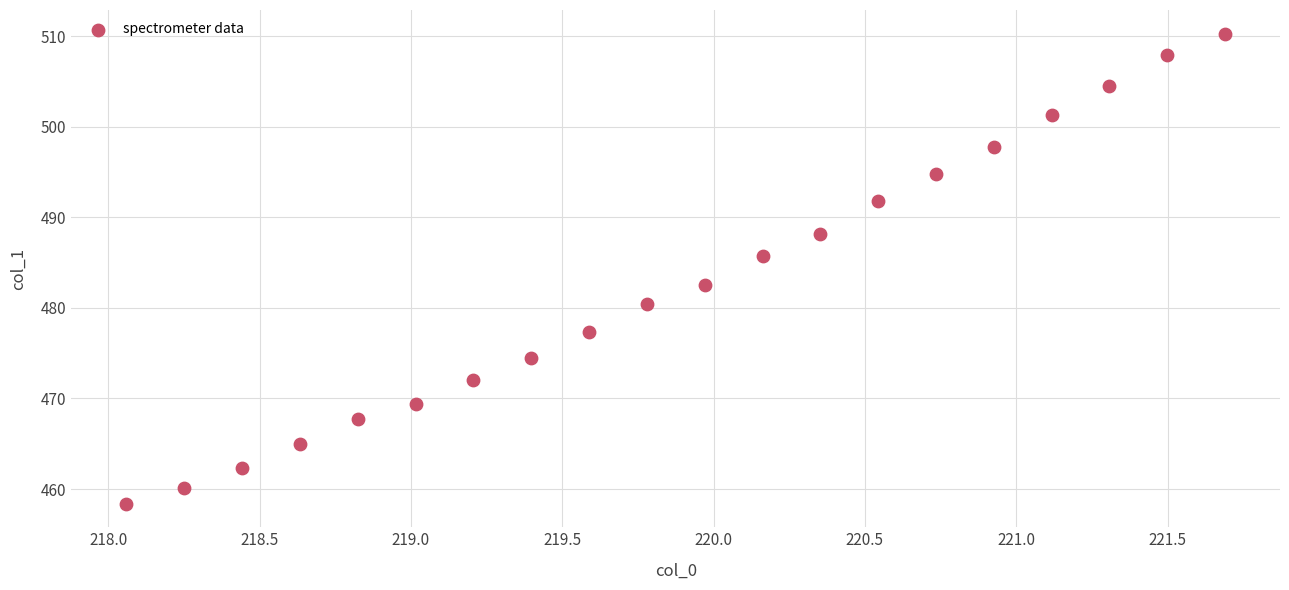

What is the range of Y values (max minus min)?

51.9